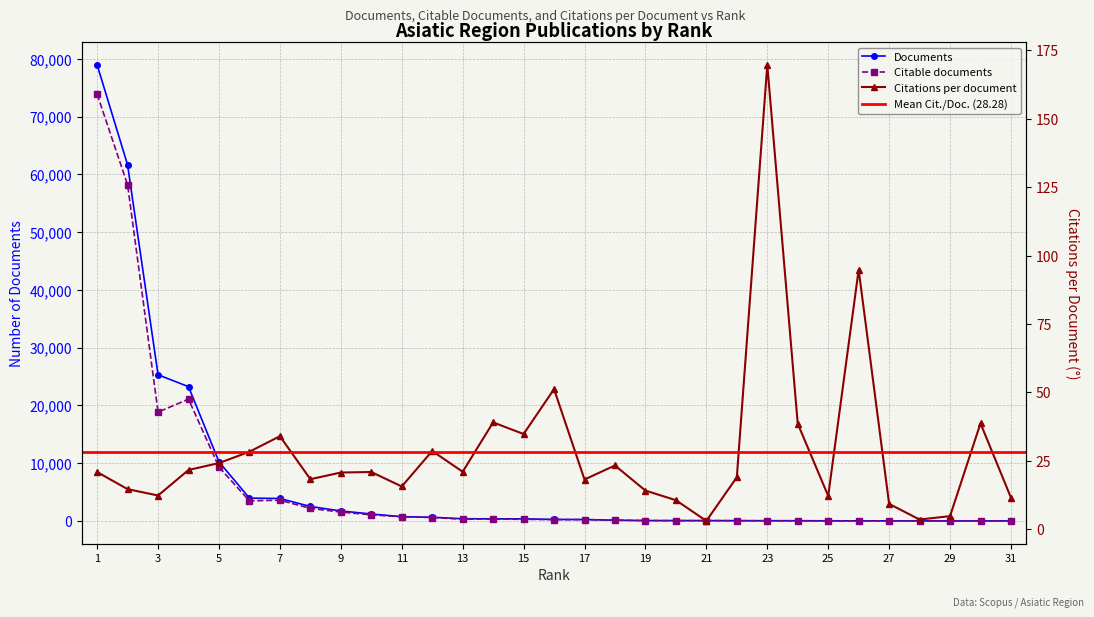

Is the value of Citations per document at 26 greater than the value of Citable documents at 31?

Yes